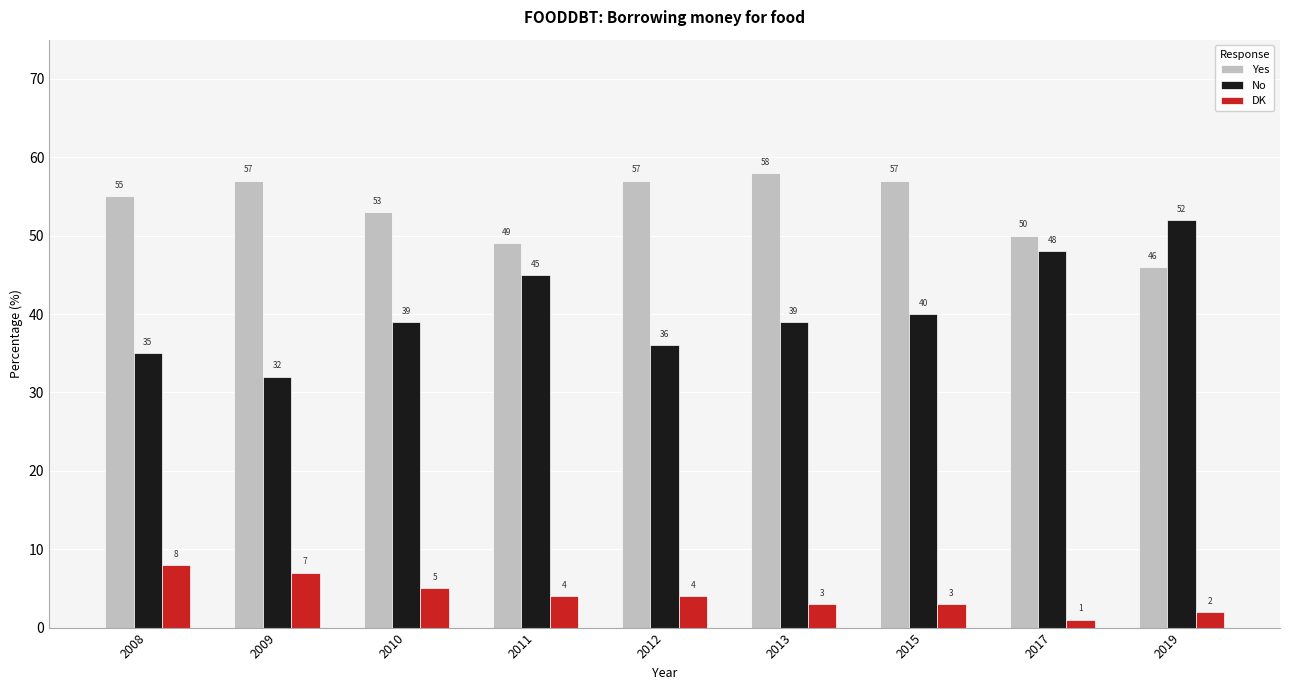

How many bars are there in each group?

3